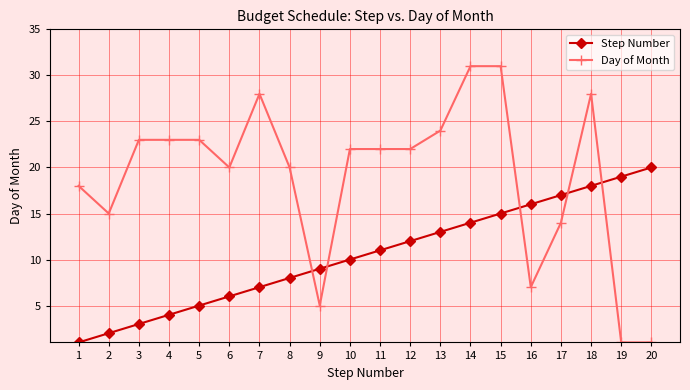

What are all the series names shown in the legend?

Step Number, Day of Month